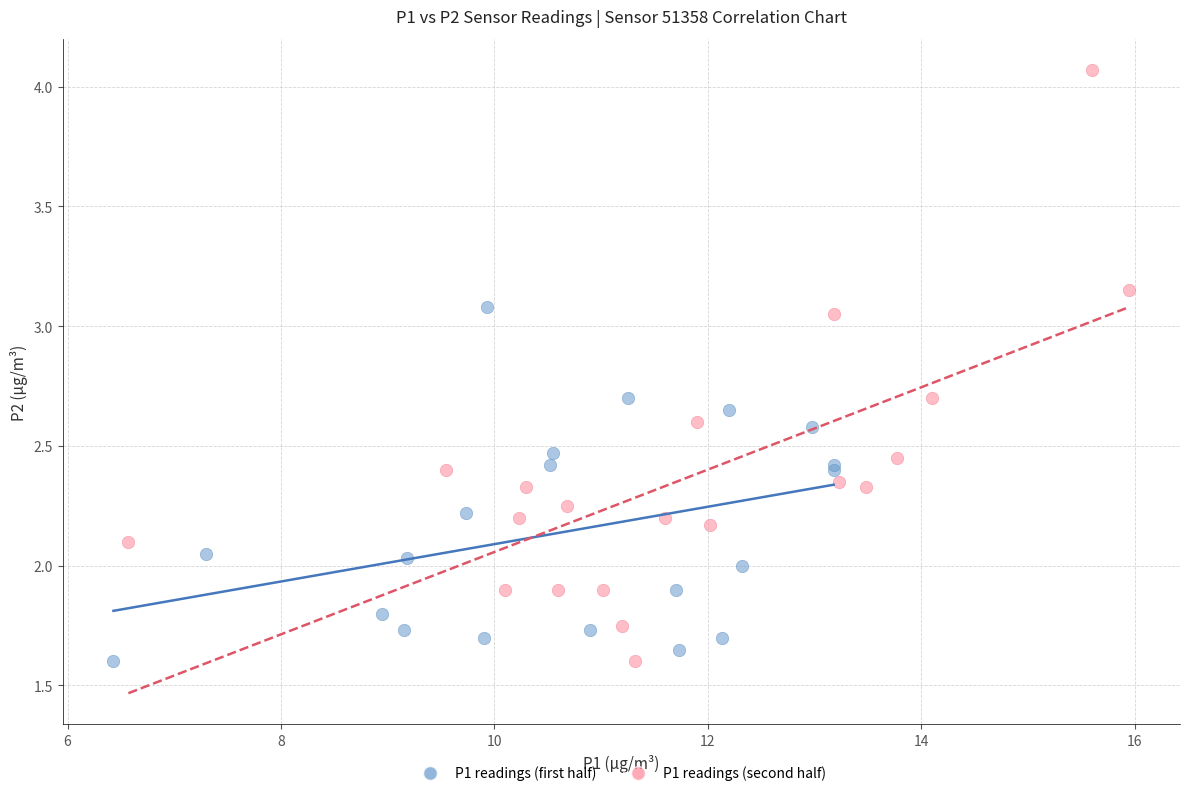

Which series reaches the maximum Y coordinate?

P1 readings (second half)